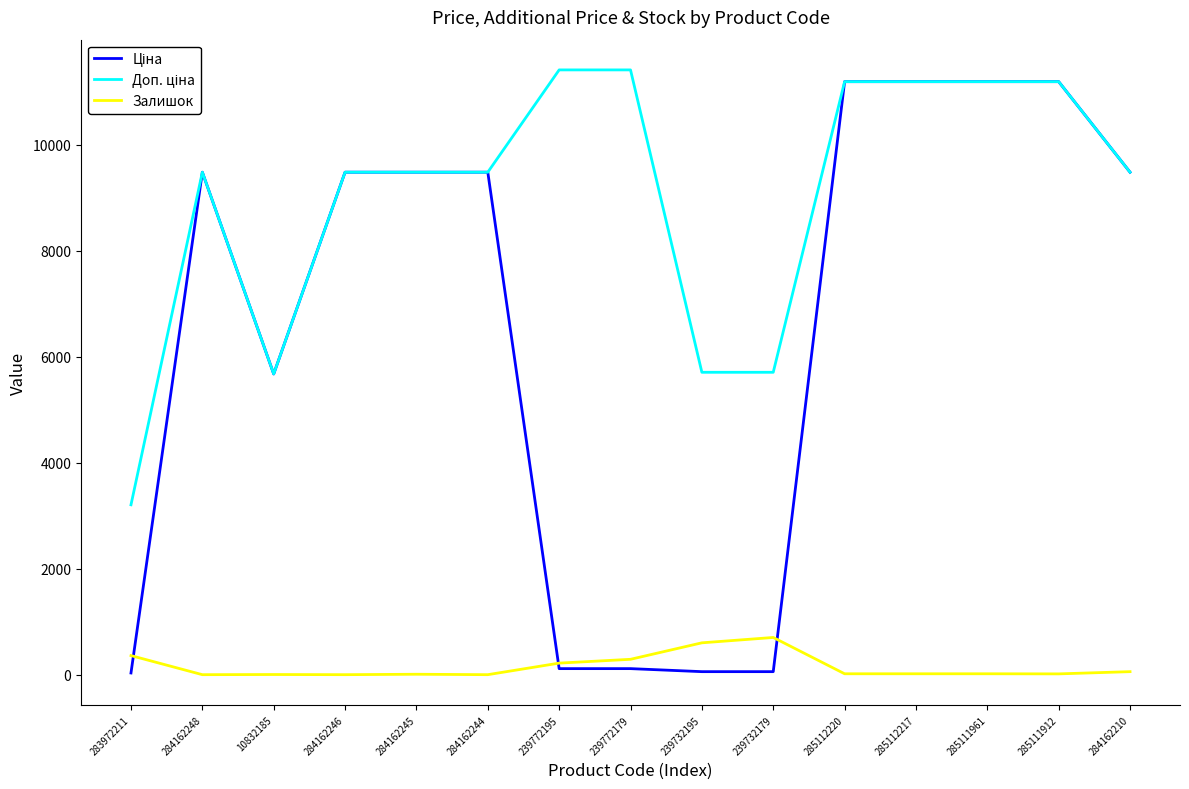

Is the value of Доп. ціна at 285112217 greater than the value of Ціна at 239772179?

Yes